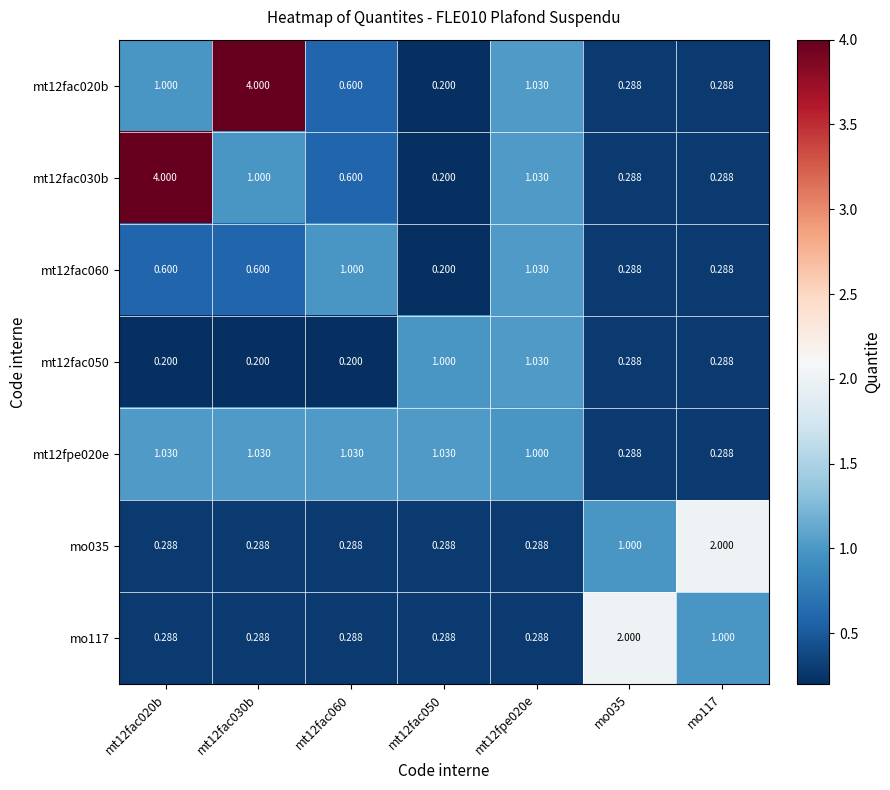

Is the value of mo117 at mo117 greater than the value of mt12fac030b at mo035?

Yes